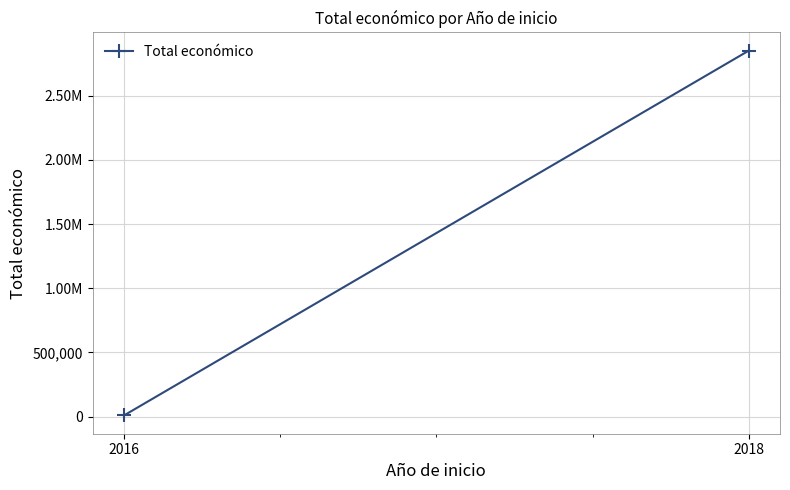

The value at 2018 is 4206403.5. True or false?

False